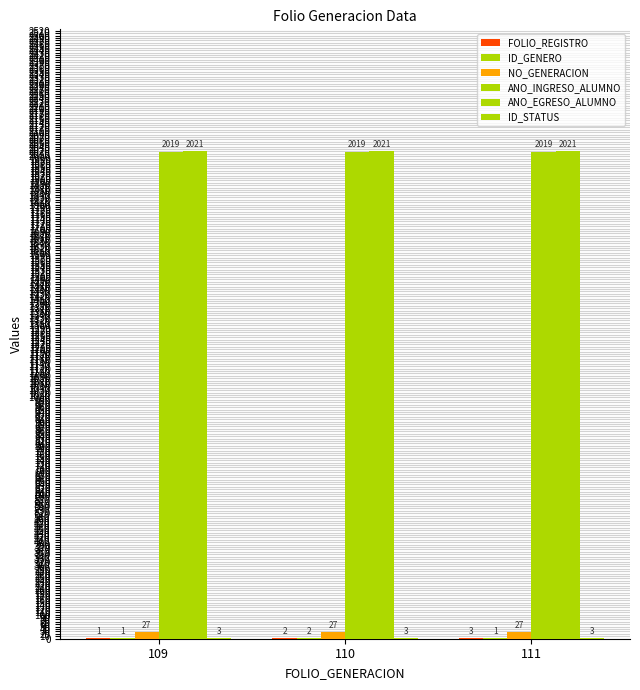

True or false: FOLIO_REGISTRO has a value of 1 at 110.

False